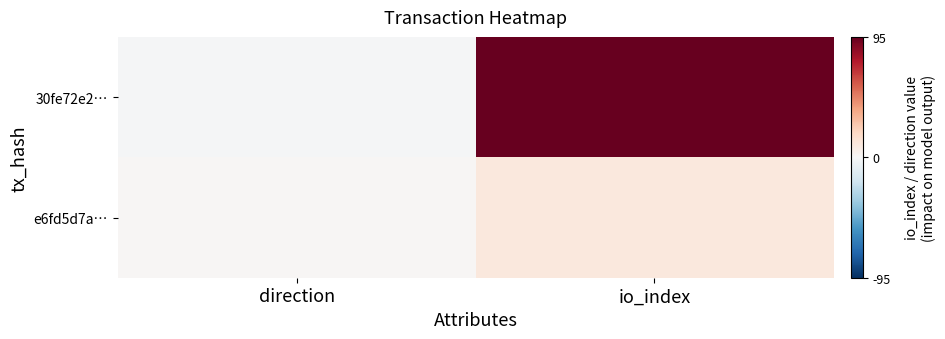

Reading left to right, list all the values displayed in this chart.

30fe72e2…: direction=-1	io_index=95
e6fd5d7a…: direction=1	io_index=10